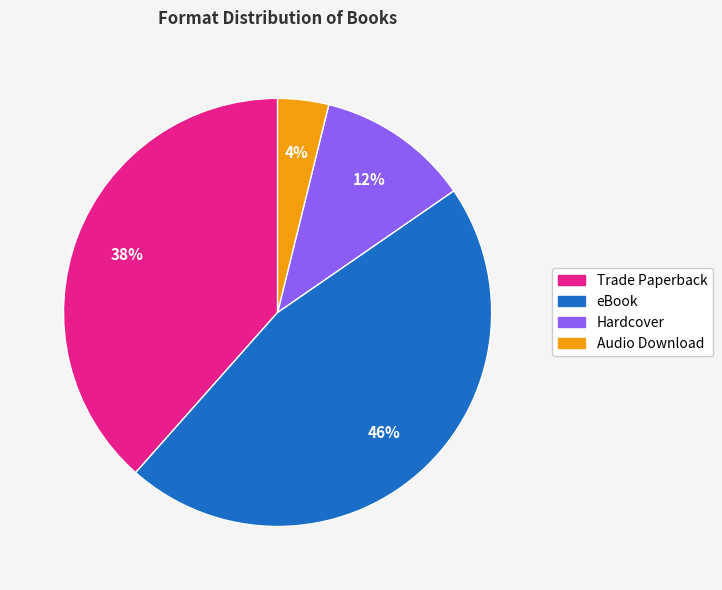

What percentage is the Hardcover slice, to the nearest percent?

12%